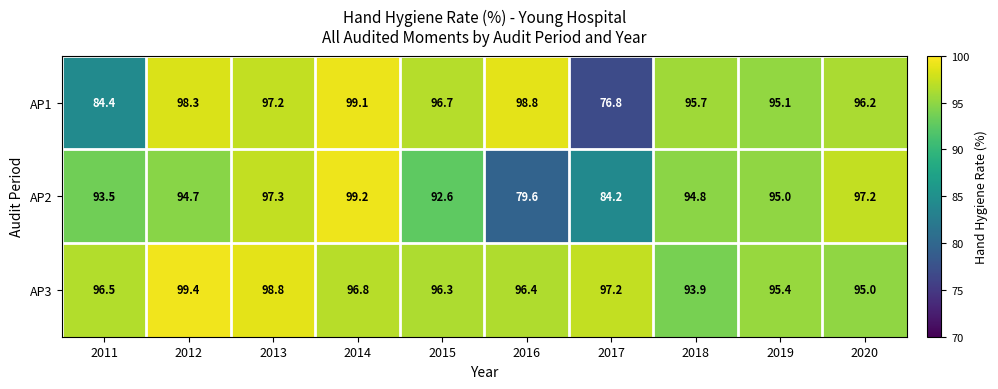

The value of AP3 at 2012 is 99.4. True or false?

True